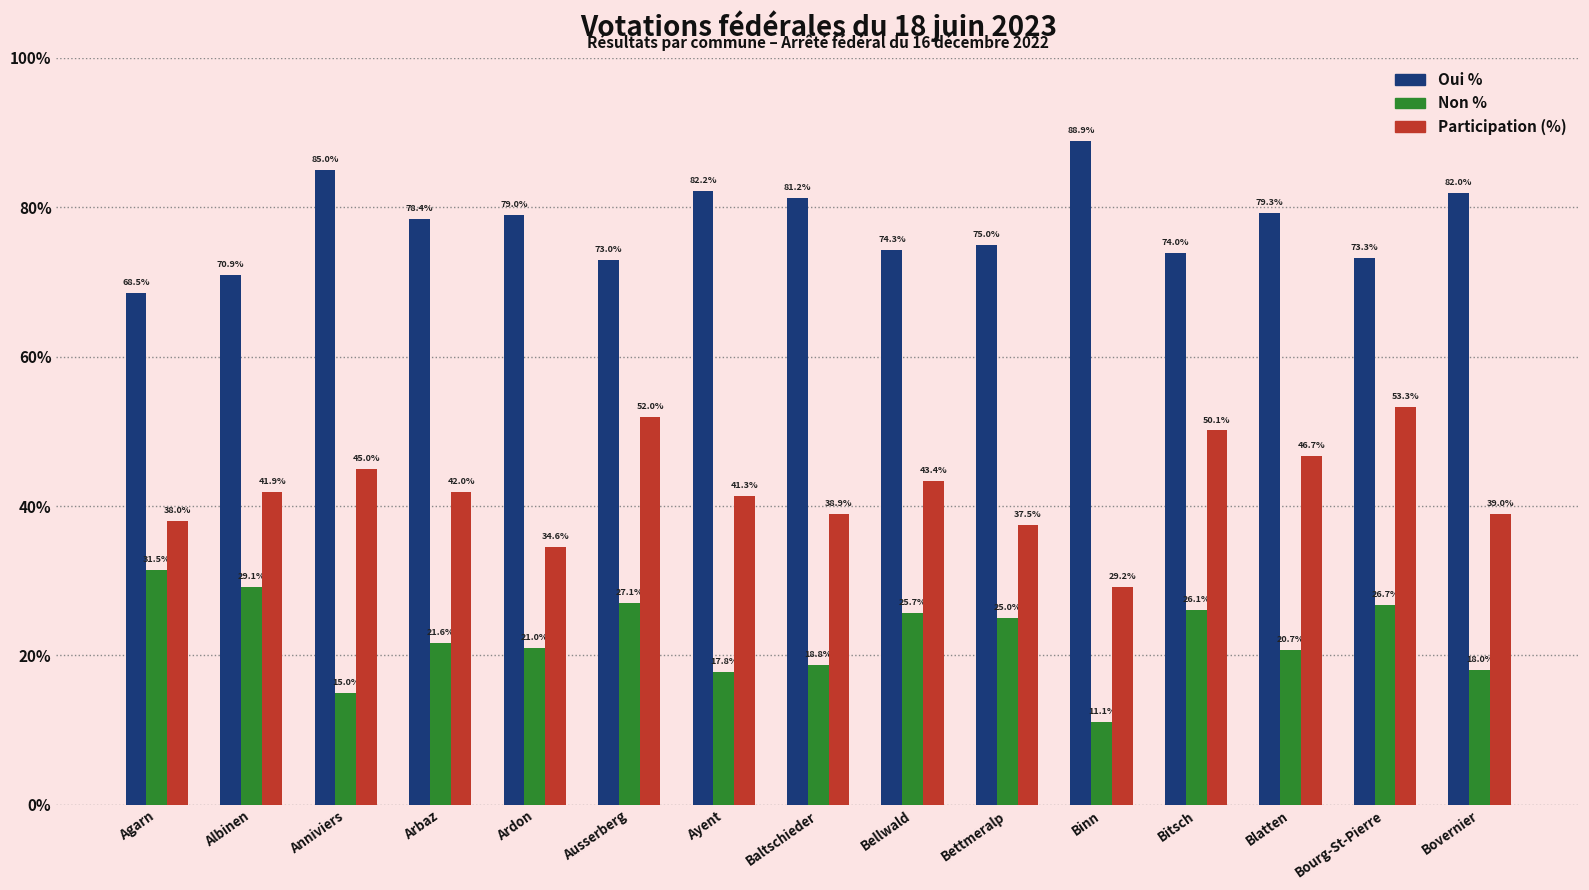

How many data points in Participation (%) are above 41?

9